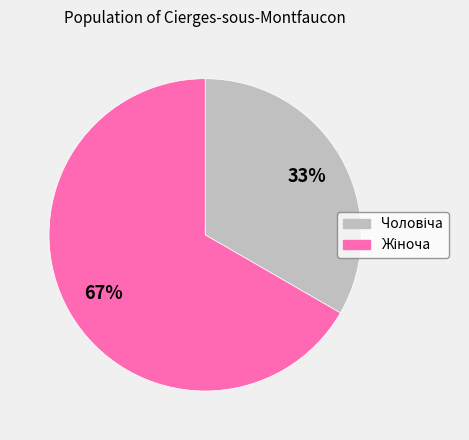

Is there a majority slice in this chart?

Yes